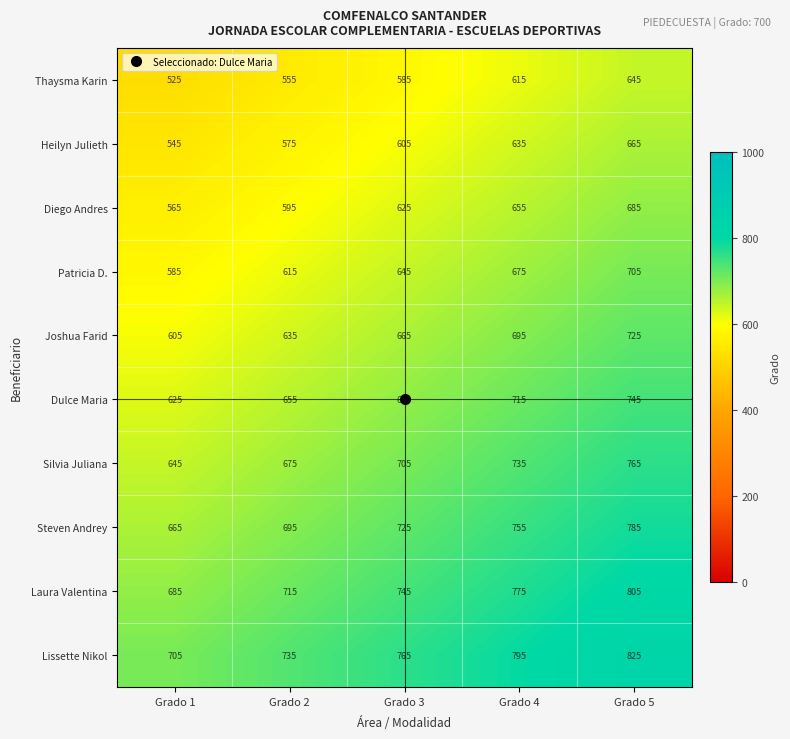

At which label does Thaysma Karin reach its minimum?

Grado 1